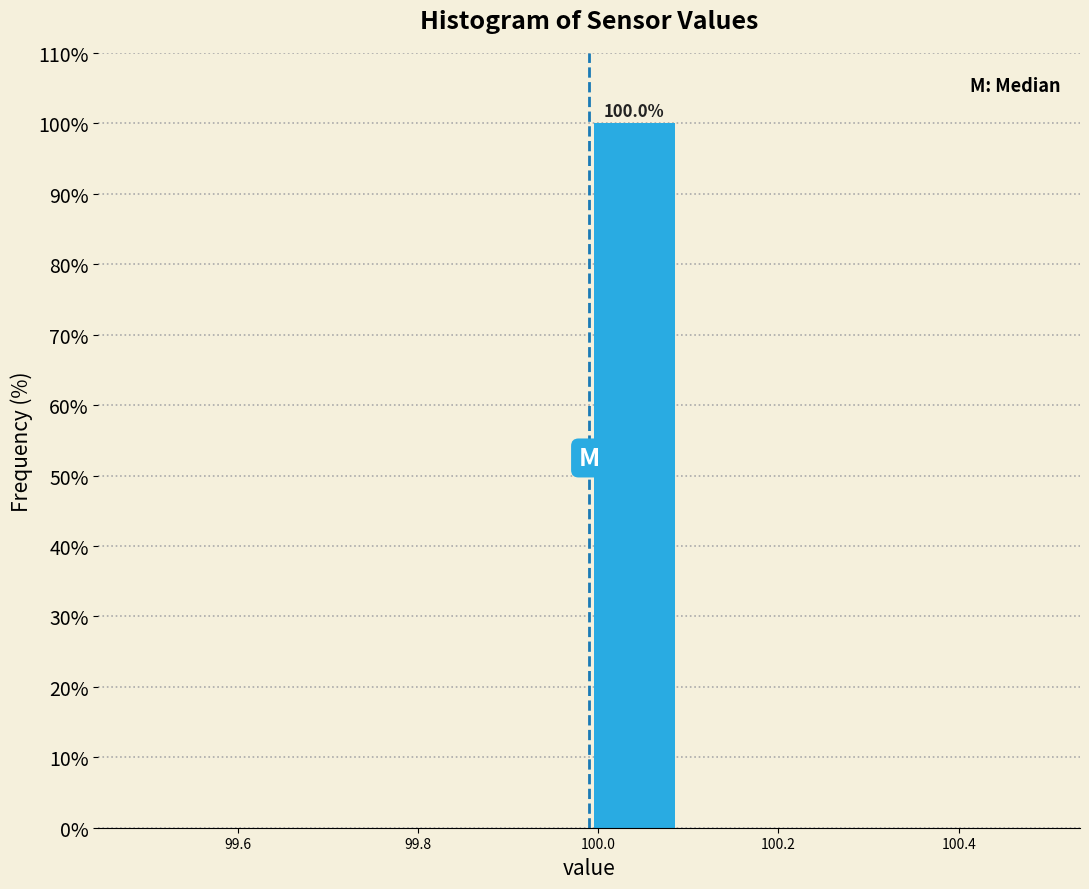

Which range on the x-axis has the tallest bar?

99.99 to 100.09